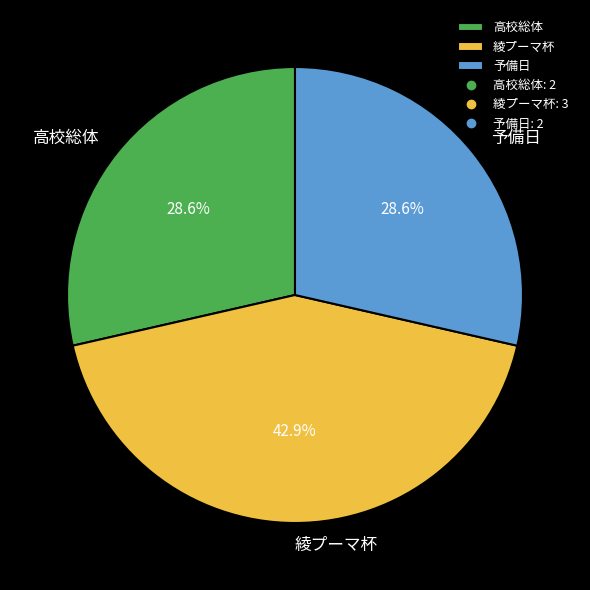

Is it true that 綾プーマ杯 is 32% of the pie?

False